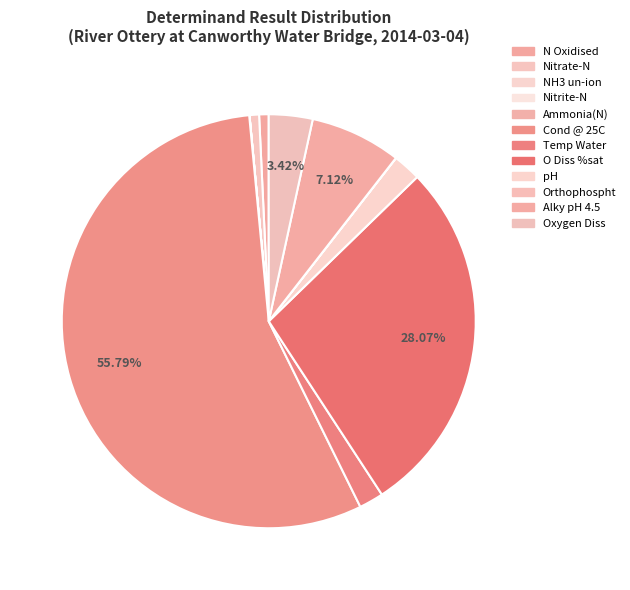

Does any single category account for the majority?

Yes